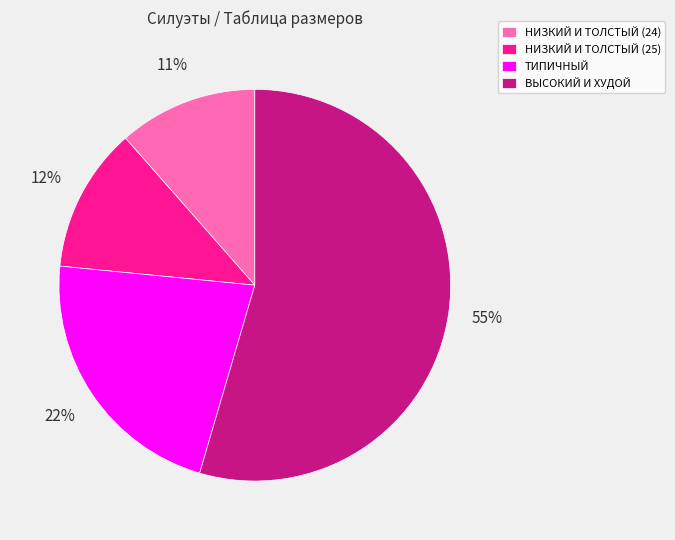

To the nearest percent, what is the average slice percentage?

25%